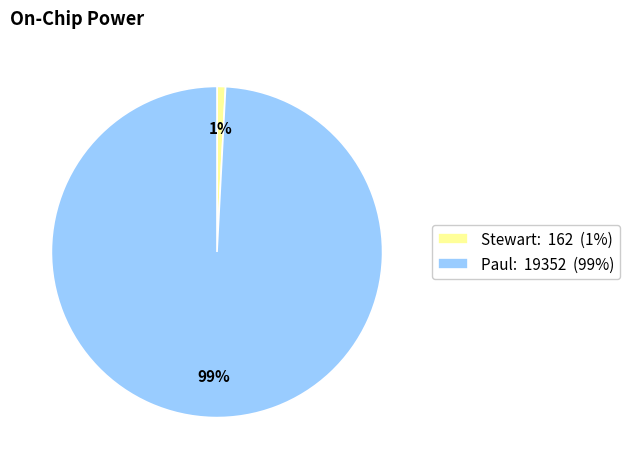

To the nearest percent, what portion does Stewart represent?

1%